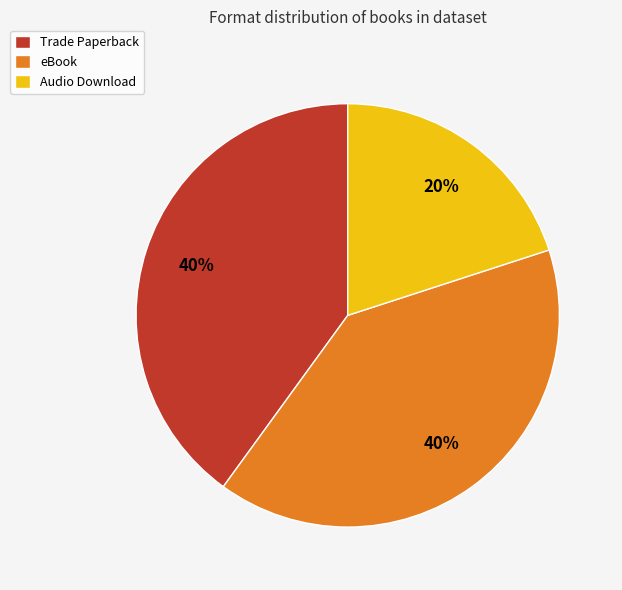

Which slice is the smallest?

Audio Download